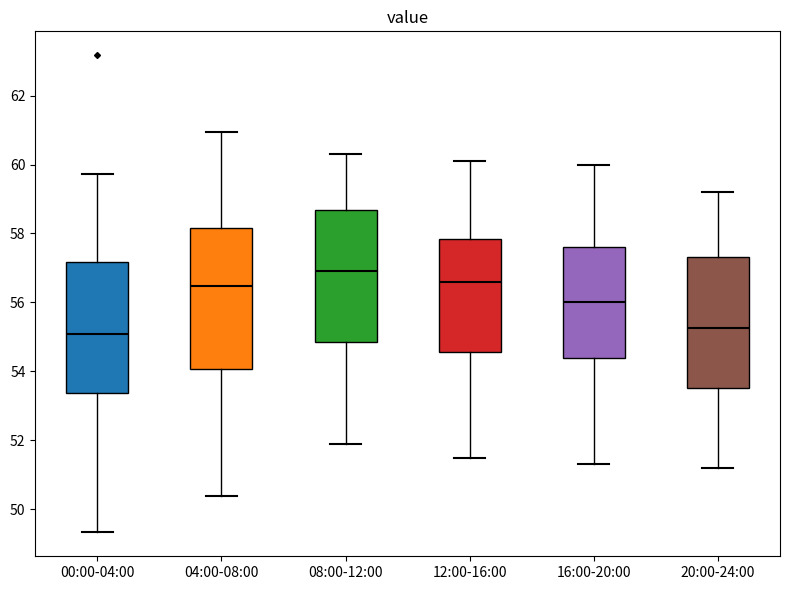

Where does the lower whisker of the box for 00:00-04:00 end on the y-axis? The values are not printed on the chart, so give them approximately, as read against the axis.

49.4